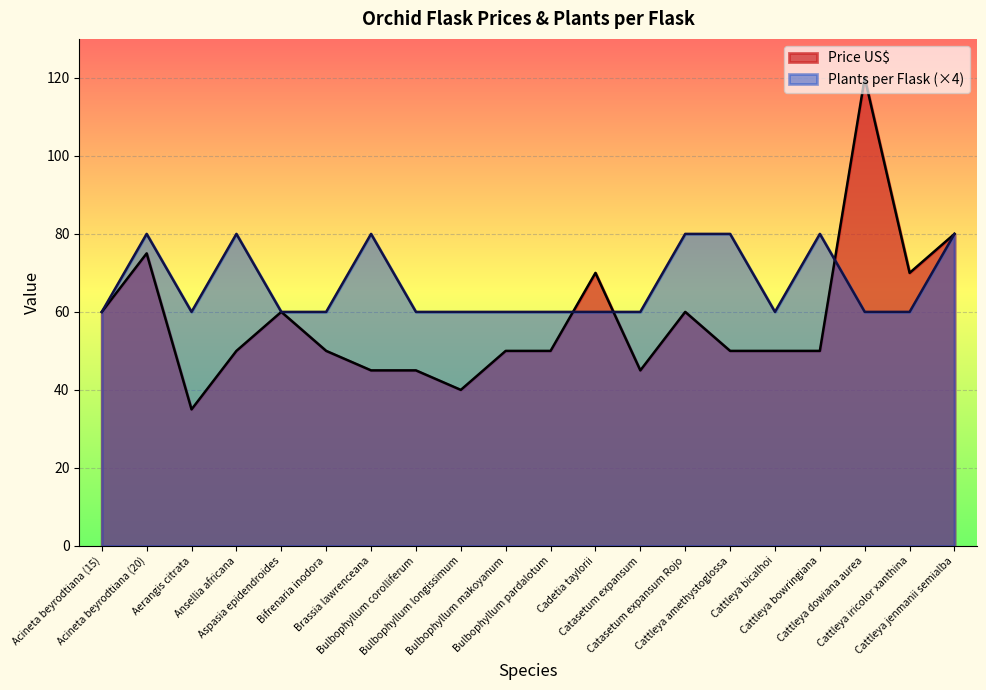

What is the difference between the second highest and second lowest values in the Plants per Flask series?

20